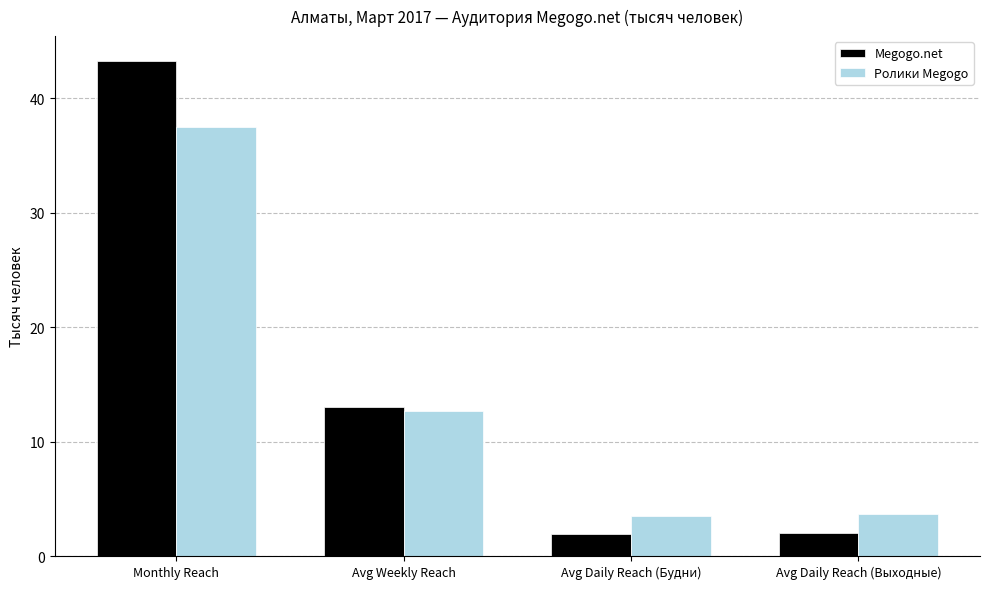

What are all the series names shown in the legend?

Megogo.net, Ролики Megogo